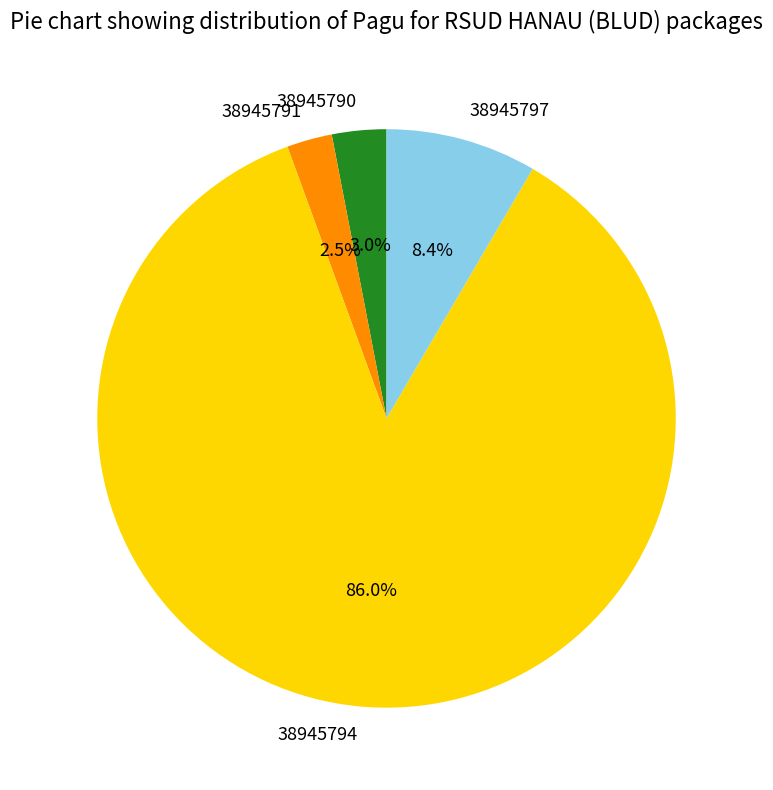

Which category accounts for the majority?

38945794